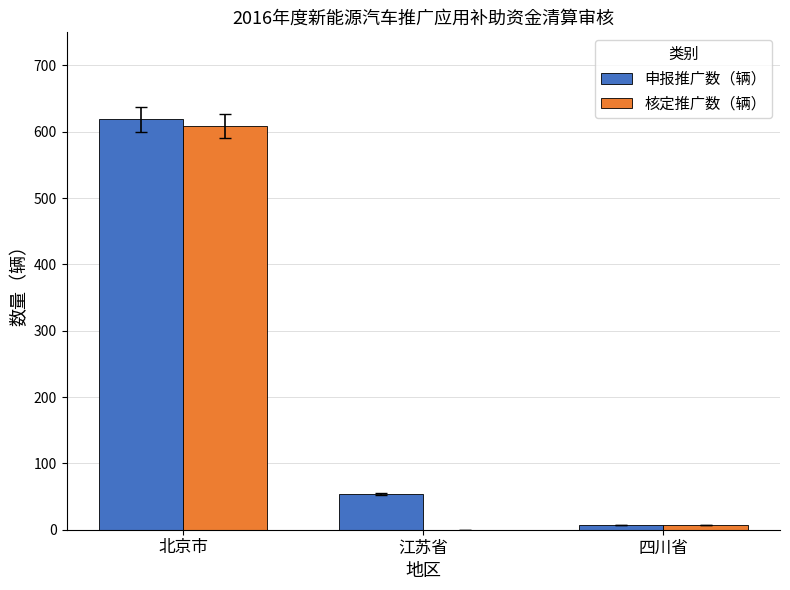

At which label does 申报推广数（辆） first exceed 54?

北京市